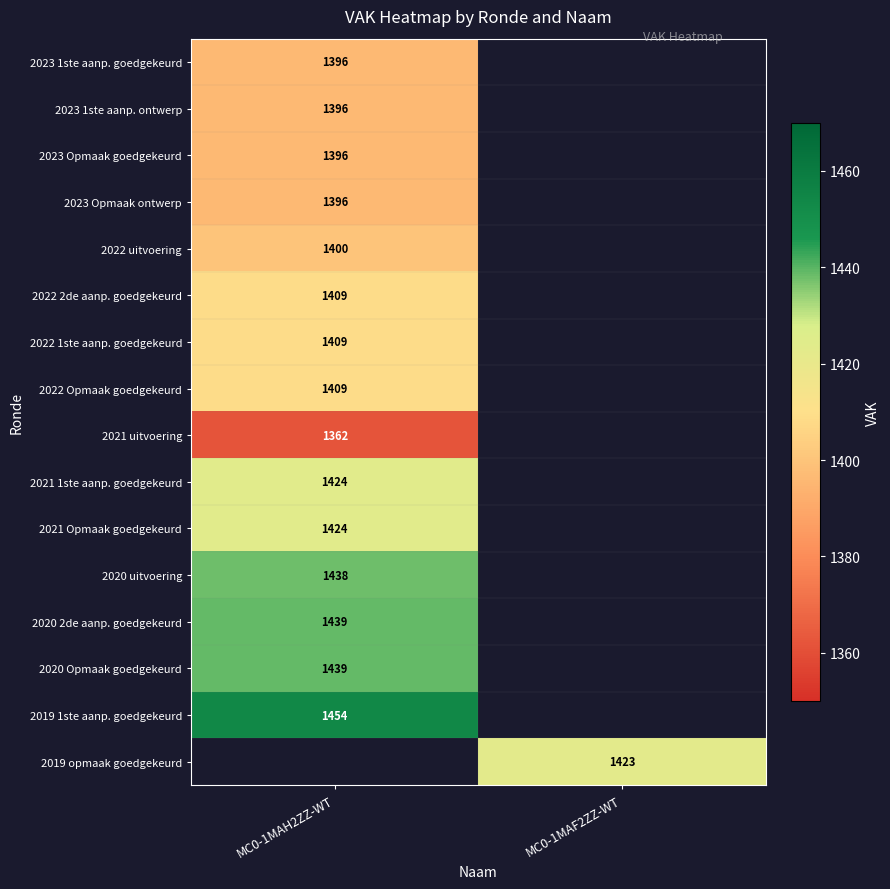

True or false: 2021 Opmaak goedgekeurd has a value of 345 at MC0-1MAH2ZZ-WT.

False